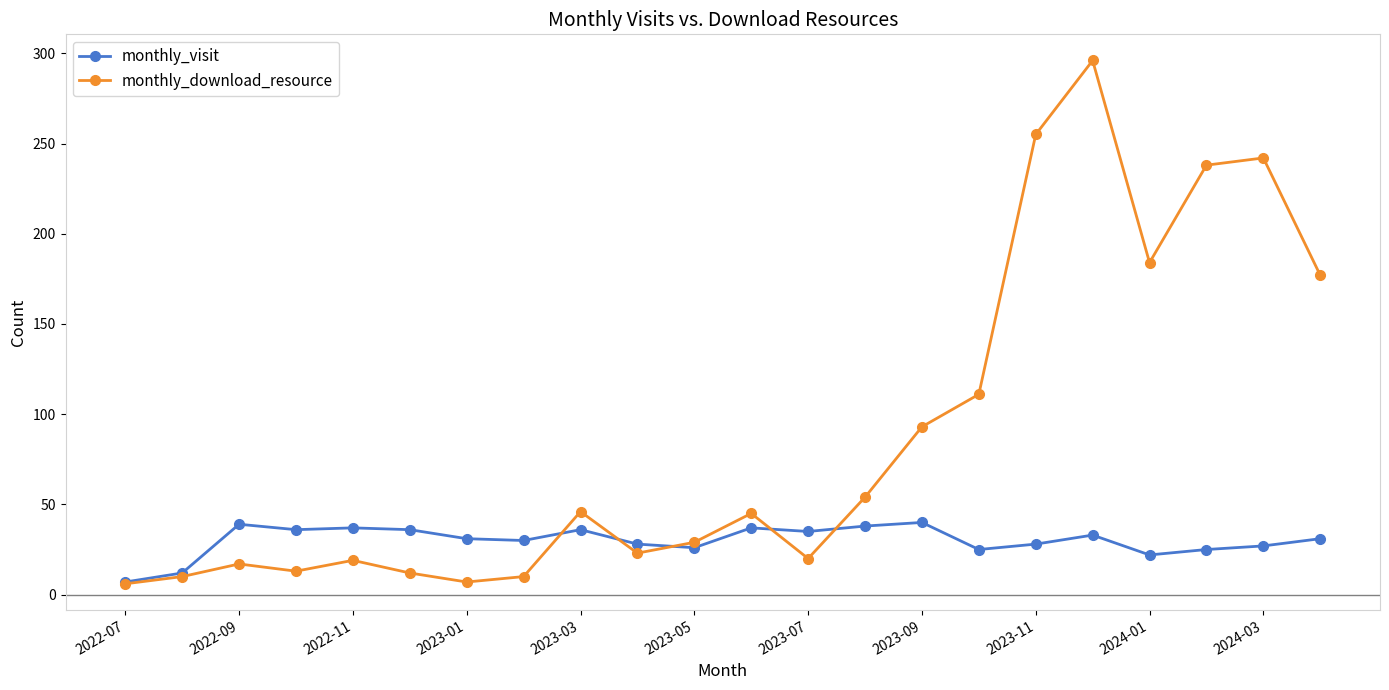

Which series has the largest total across all categories?

monthly_download_resource